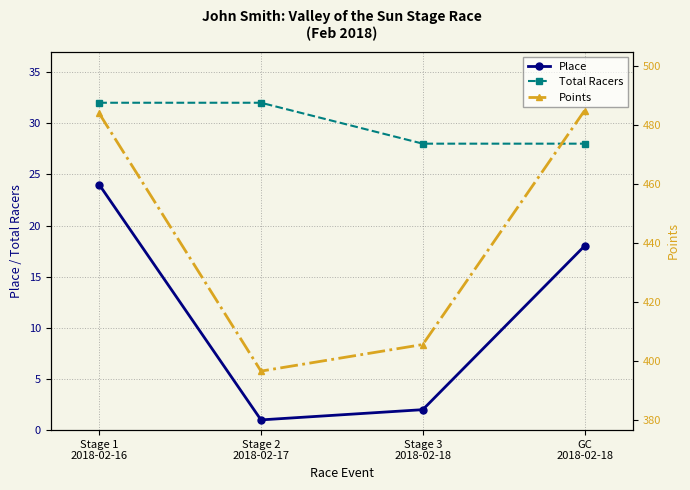

Where is Place nearest to the value 12?

GC
2018-02-18